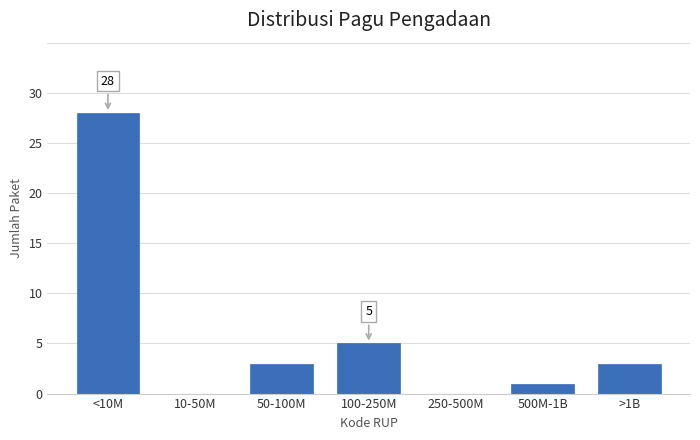

Reading left to right, list all the values displayed in this chart.

<10M=28	10-50M=0	50-100M=3	100-250M=5	250-500M=0	500M-1B=1	>1B=3